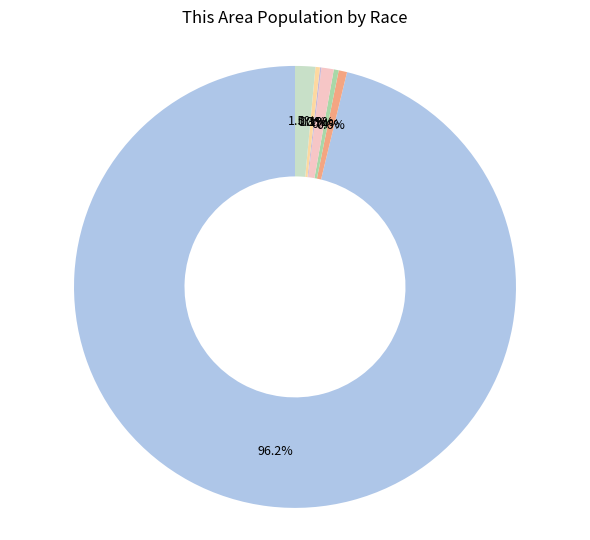

To the nearest percent, what percentage of the pie is Black or African American alone?

1%